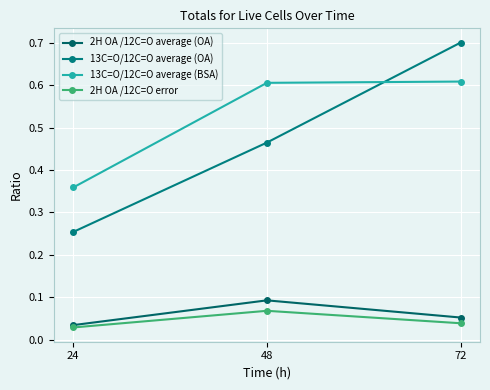

Which category has the lowest value in the 13C=O/12C=O average (OA) series?

24